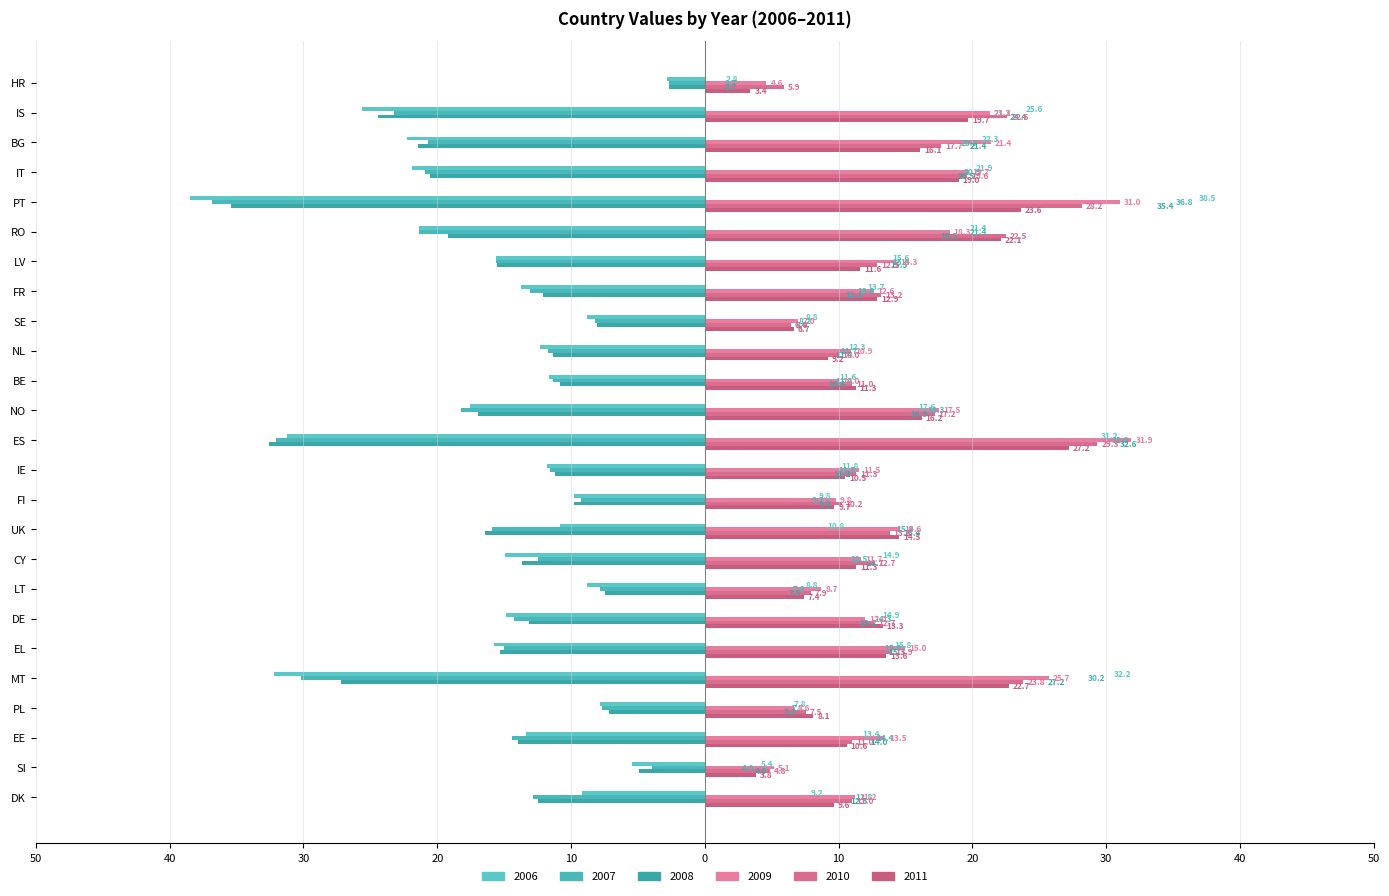

What is the highest value of the 2011 series?

27.2